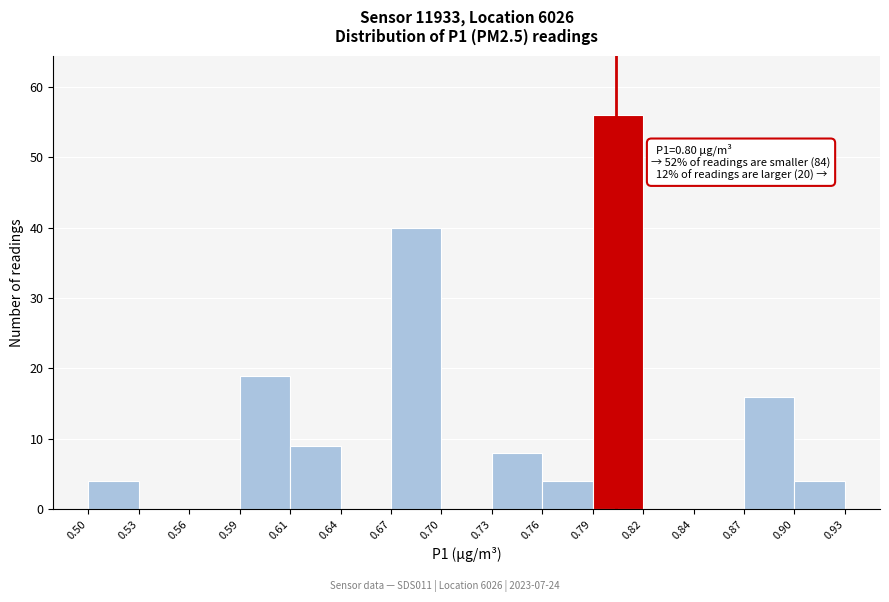

Which range on the x-axis has the tallest bar?

0.79 to 0.82